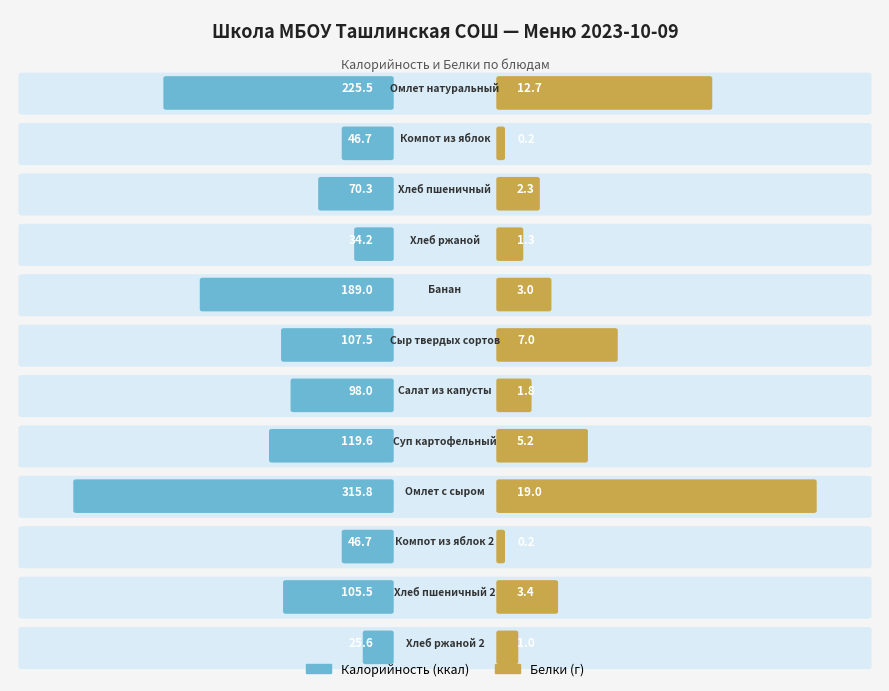

Rank the series by their average value, from lowest to highest.

Белки, Калорийность